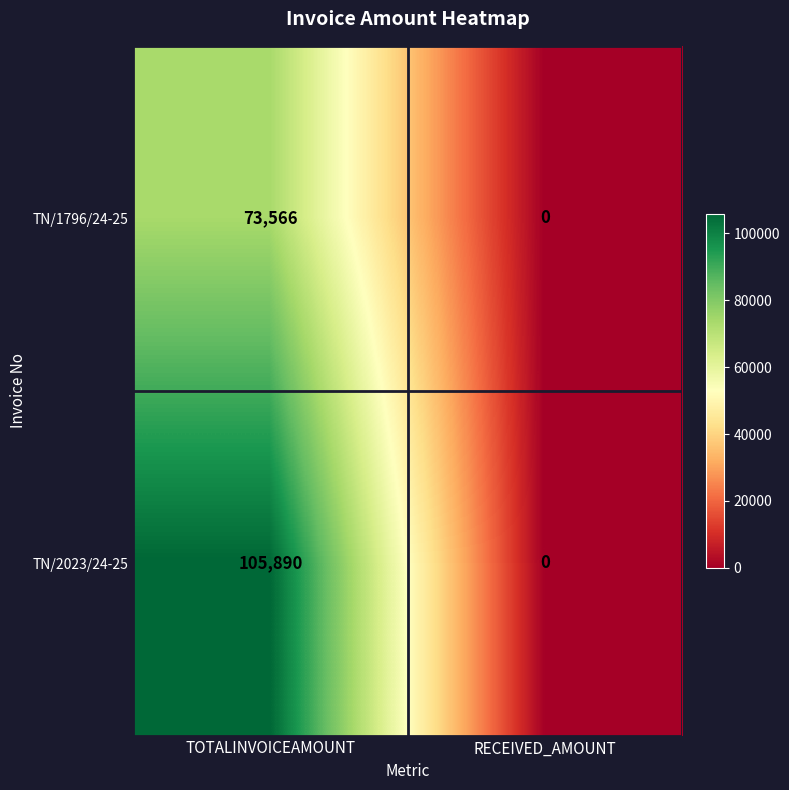

What is the spread (max minus min) of values at TOTALINVOICEAMOUNT?

32324